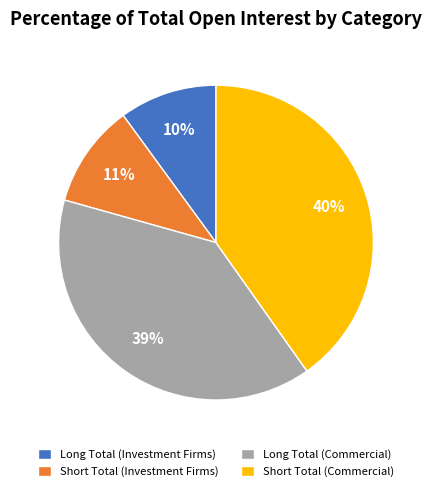

What percentage is the Short Total (Investment Firms) slice, to the nearest percent?

11%